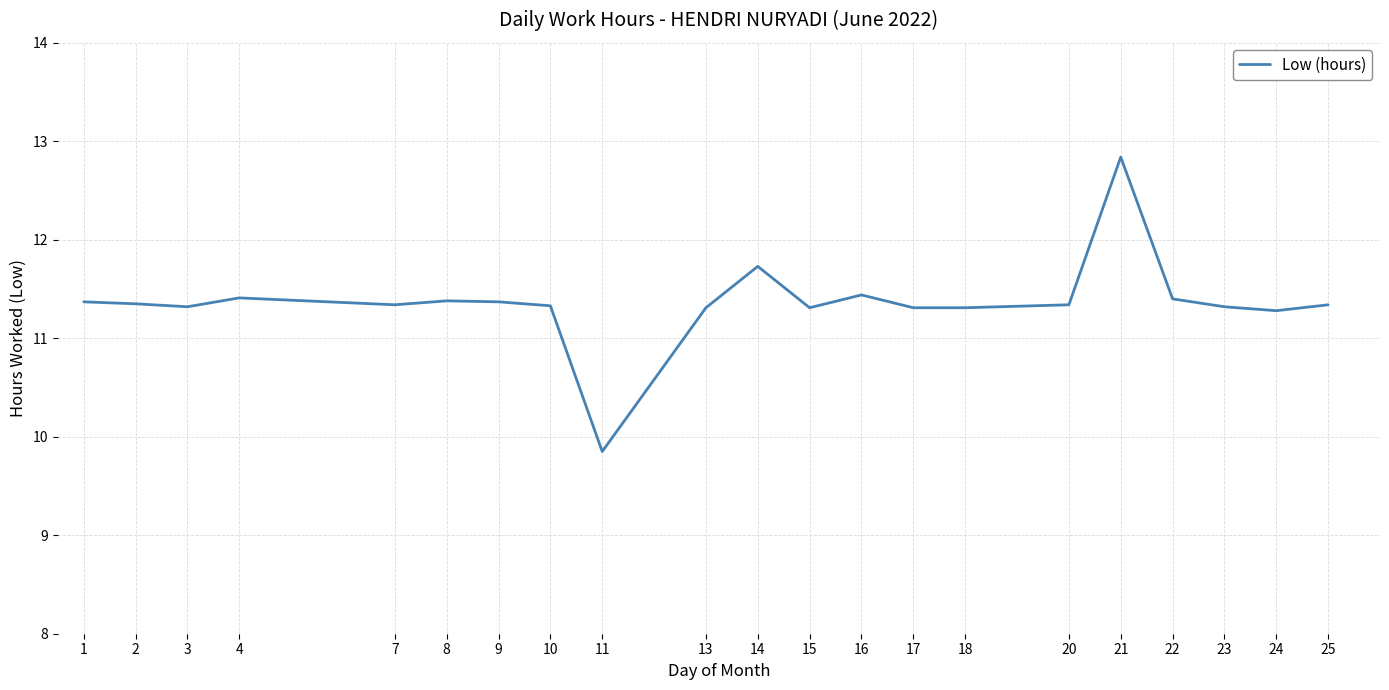

Count the number of data series in this chart.

1